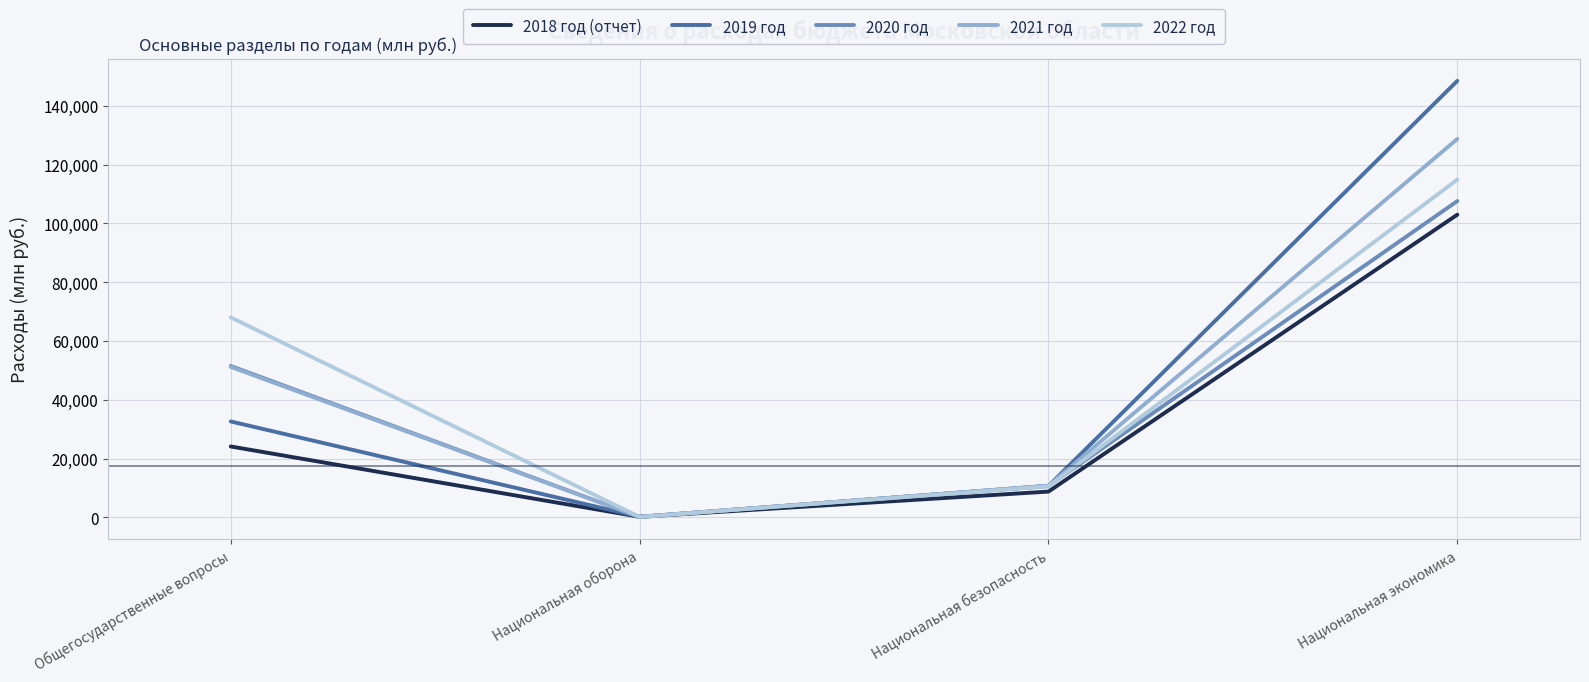

Between Общегосударственные вопросы and Национальная безопасность, which series saw the biggest shift?

2022 год